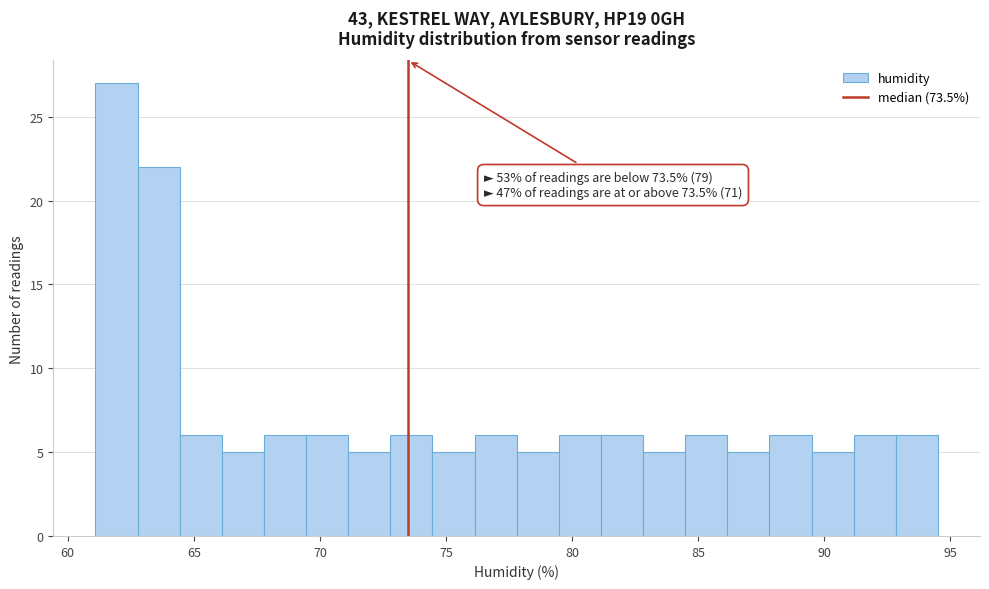

Around what value on the x-axis is the tallest bar? Give the approximate position of its centre, as read against the axis.

62.0